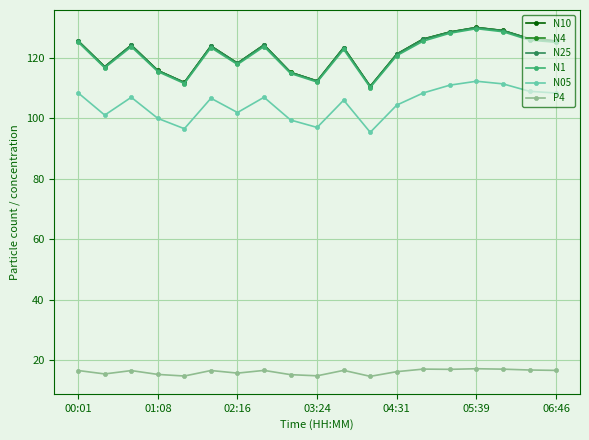

True or false: N10 has more than 1 points higher than both neighbors.

True